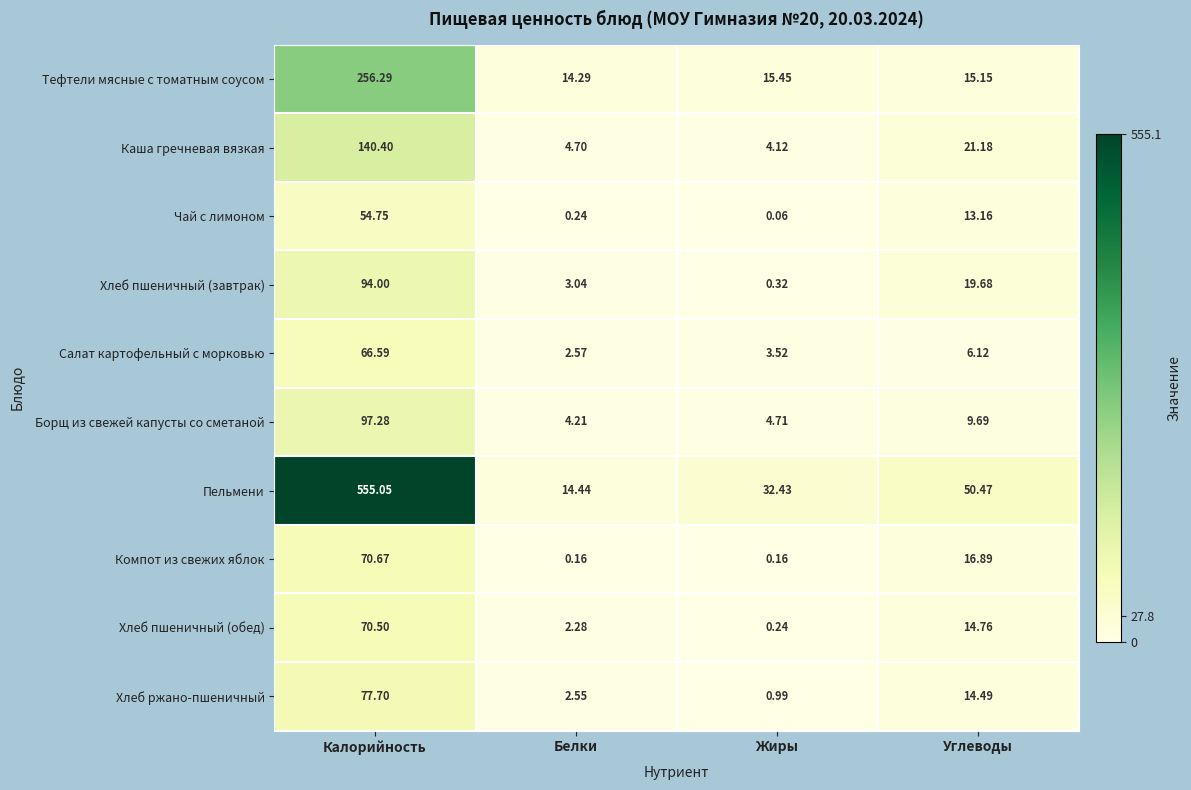

Which category has the highest value in the Тефтели мясные с томатным соусом series?

Калорийность